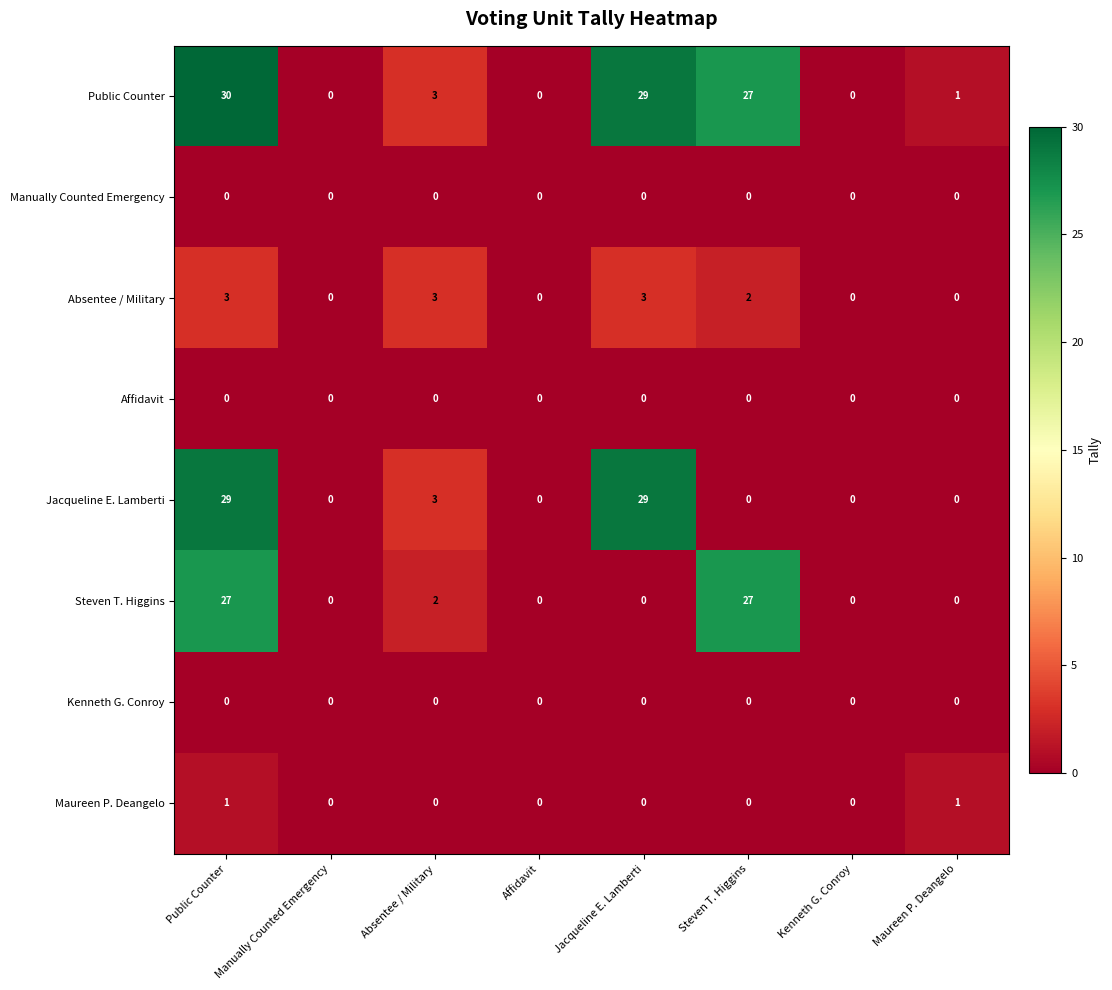

Which series has the widest spread of values?

Public Counter